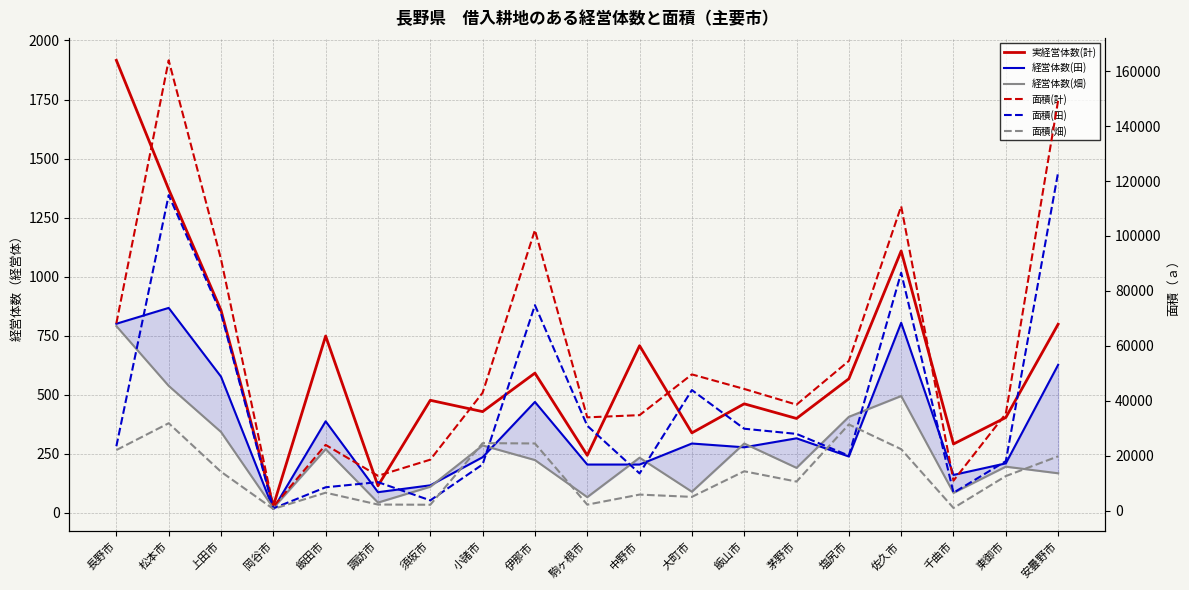

Which series has the largest total across all categories?

面積(計)